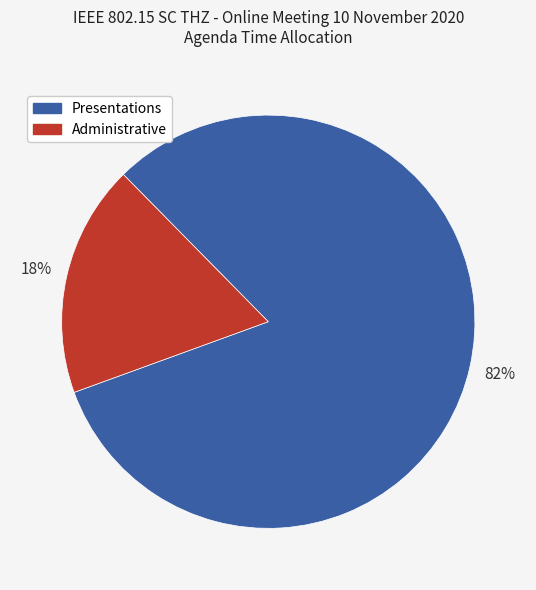

True or false: Administrative accounts for 18% of the total.

True